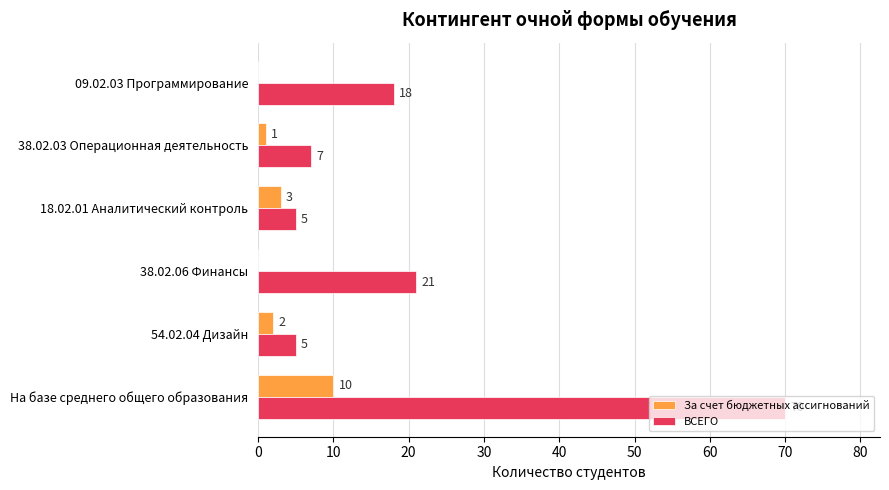

Which category has the highest value across all series?

На базе среднего общего образования